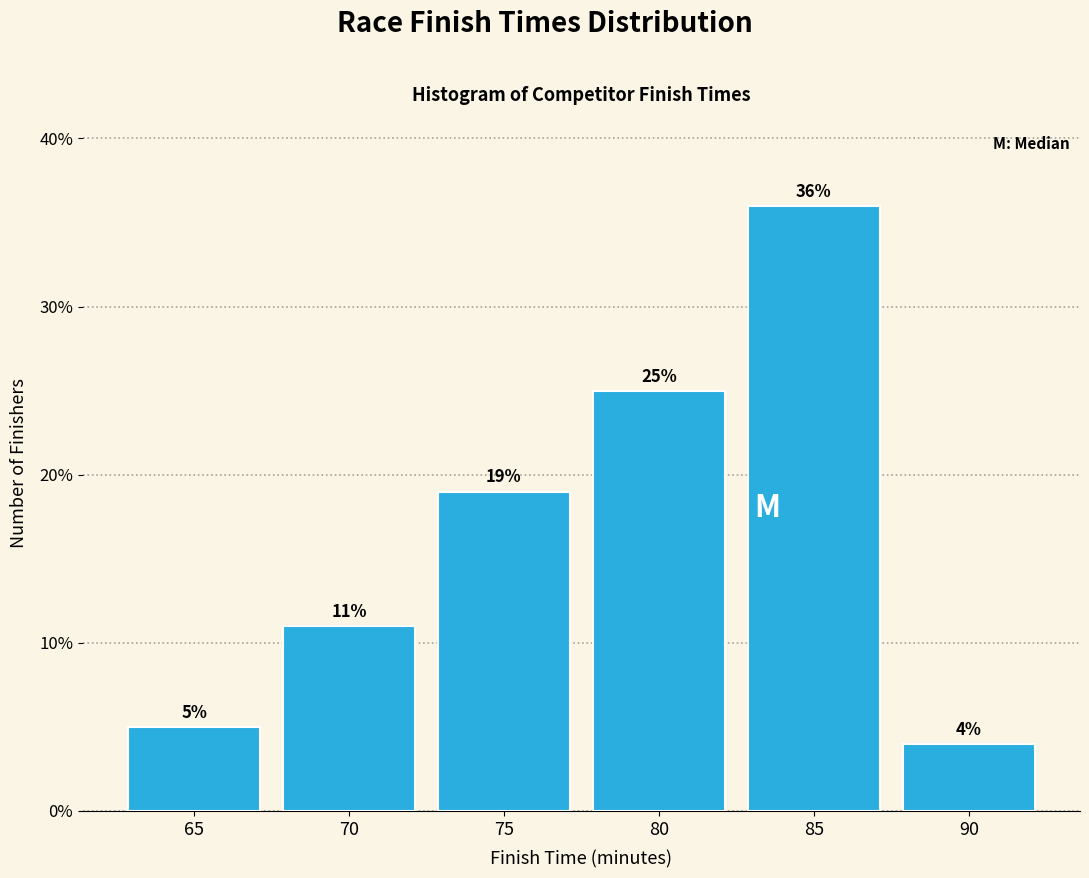

Reading right to left, what are all the values shown in this chart?

4	36	25	19	11	5